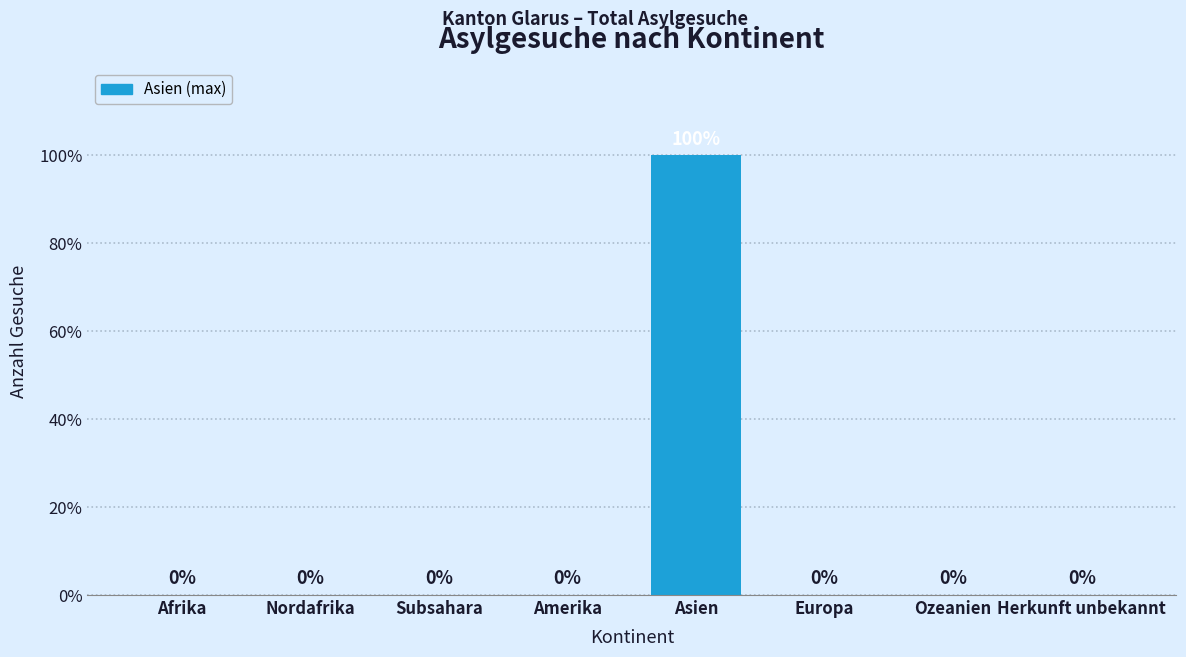

Reading left to right, transcribe all the data shown in this chart.

Afrika=0	Nordafrika=0	Subsahara=0	Amerika=0	Asien=100	Europa=0	Ozeanien=0	Herkunft unbekannt=0